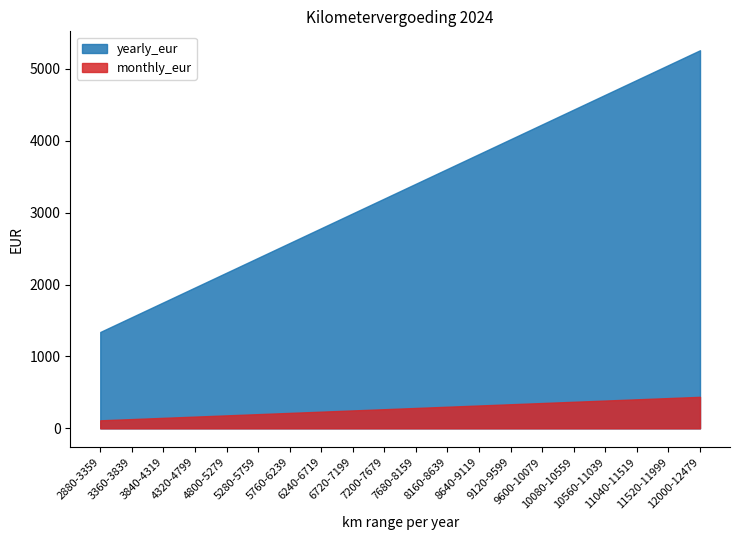

What is the average value of the monthly_eur series?

275.0